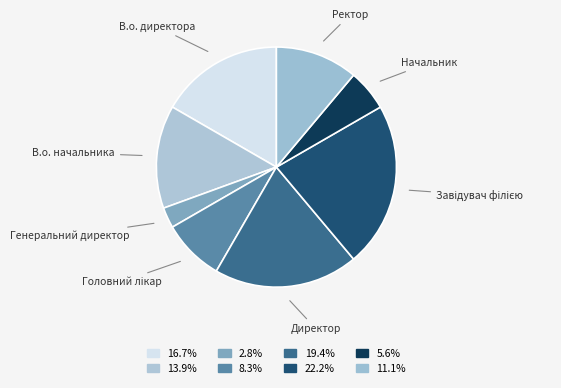

Rank the categories by value from highest to lowest.

Завідувач філією, Директор, В.о. директора, В.о. начальника, Ректор, Головний лікар, Начальник, Генеральний директор